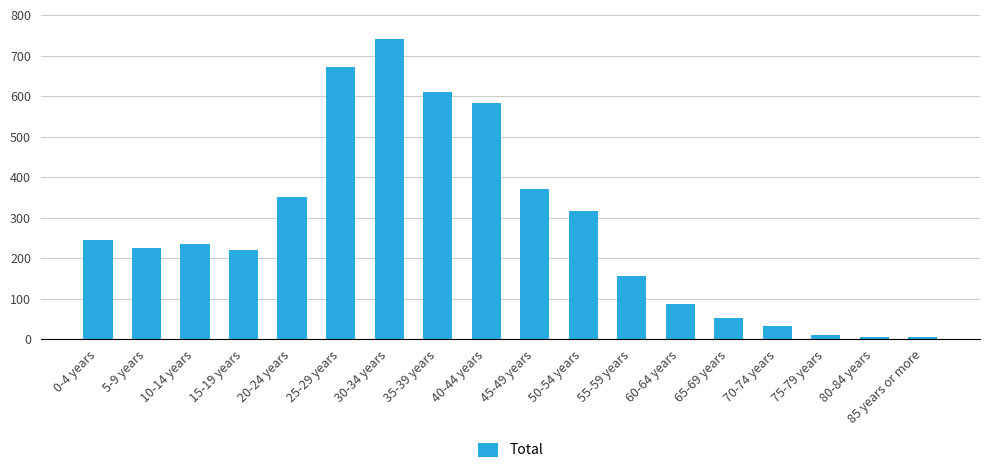

How many bars are there in total?

18